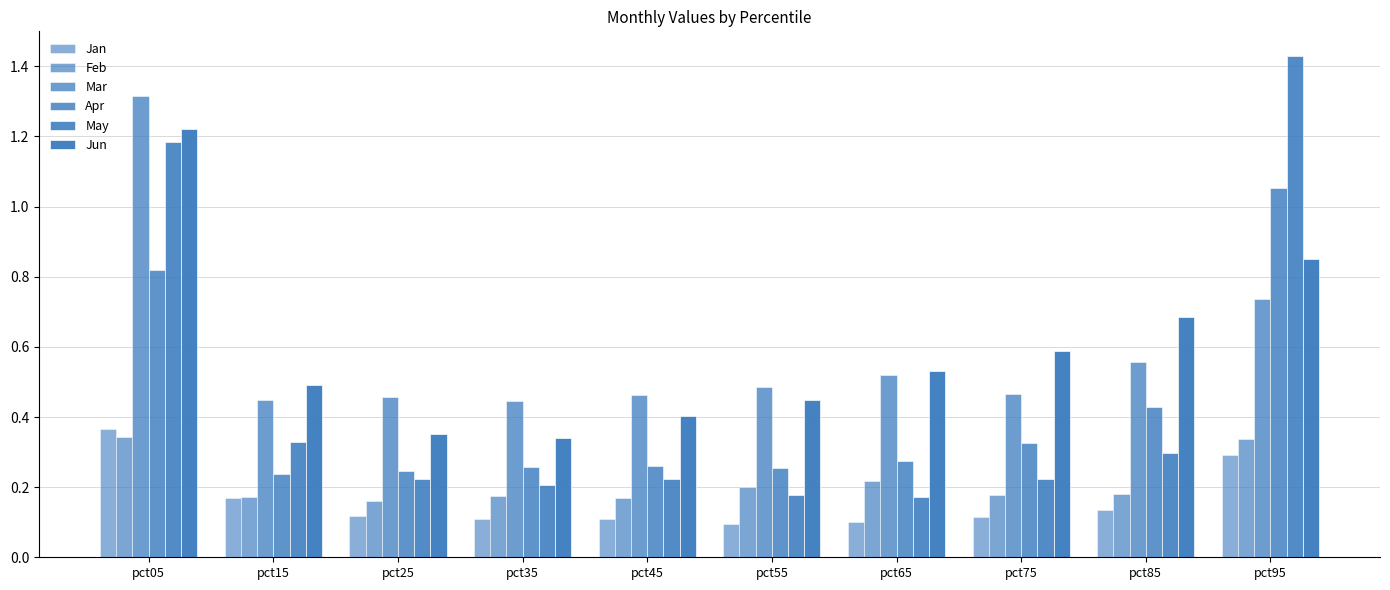

How many groups of bars are there?

10